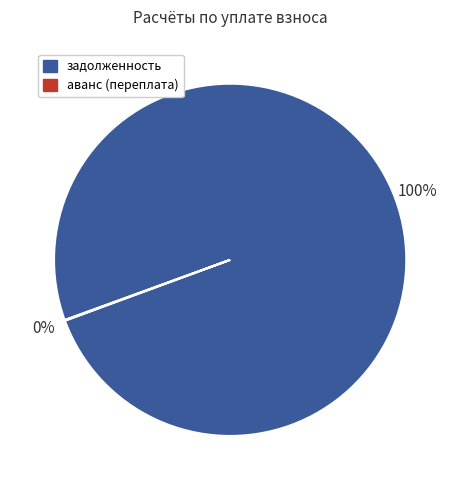

Which category has the biggest portion of the pie?

задолженность